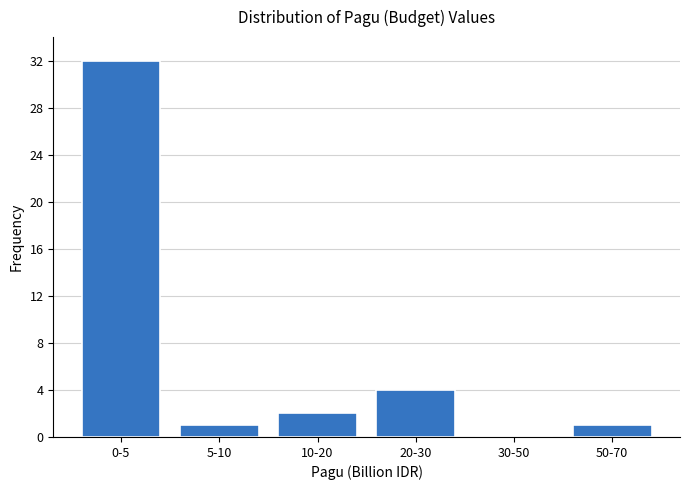

Reading left to right, what are all the values shown in this chart?

0-5=32	5-10=1	10-20=2	20-30=4	30-50=0	50-70=1